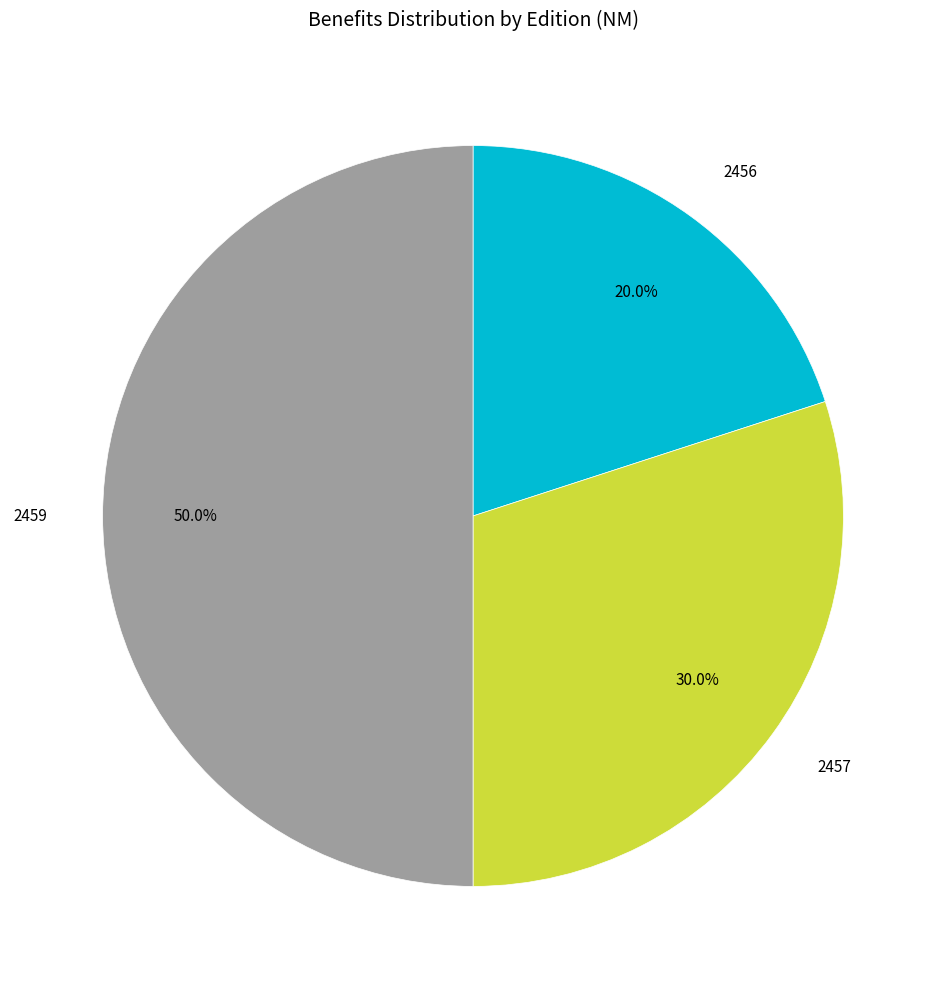

What percentage is NOT represented by 2457?

70.0%